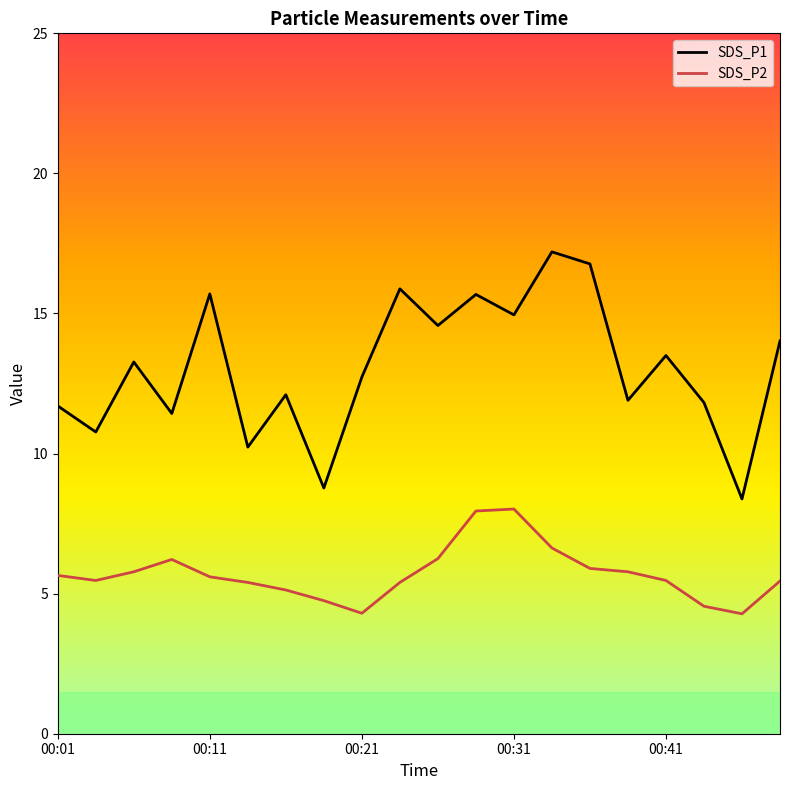

What is the smallest value displayed?

4.3